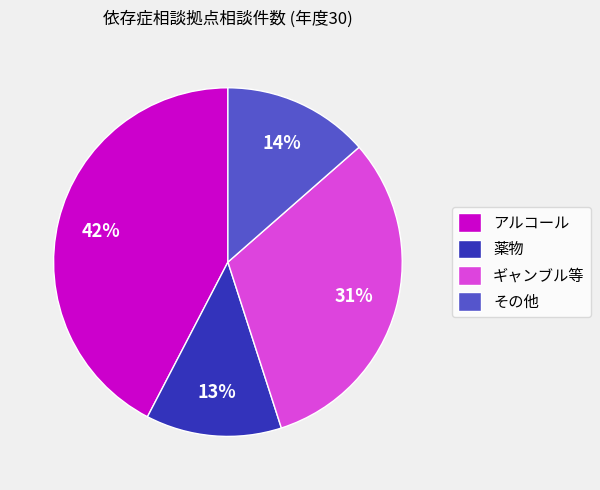

The 薬物 slice represents 13% of the pie. True or false?

True